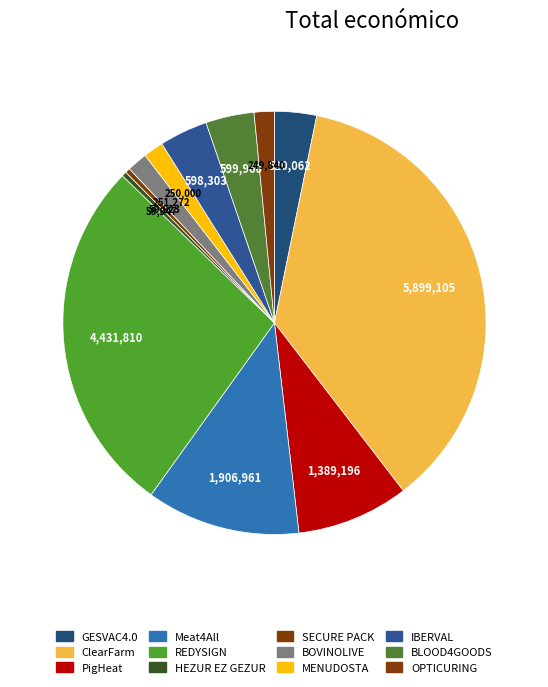

What percentage is NOT represented by OPTICURING?

98.5%